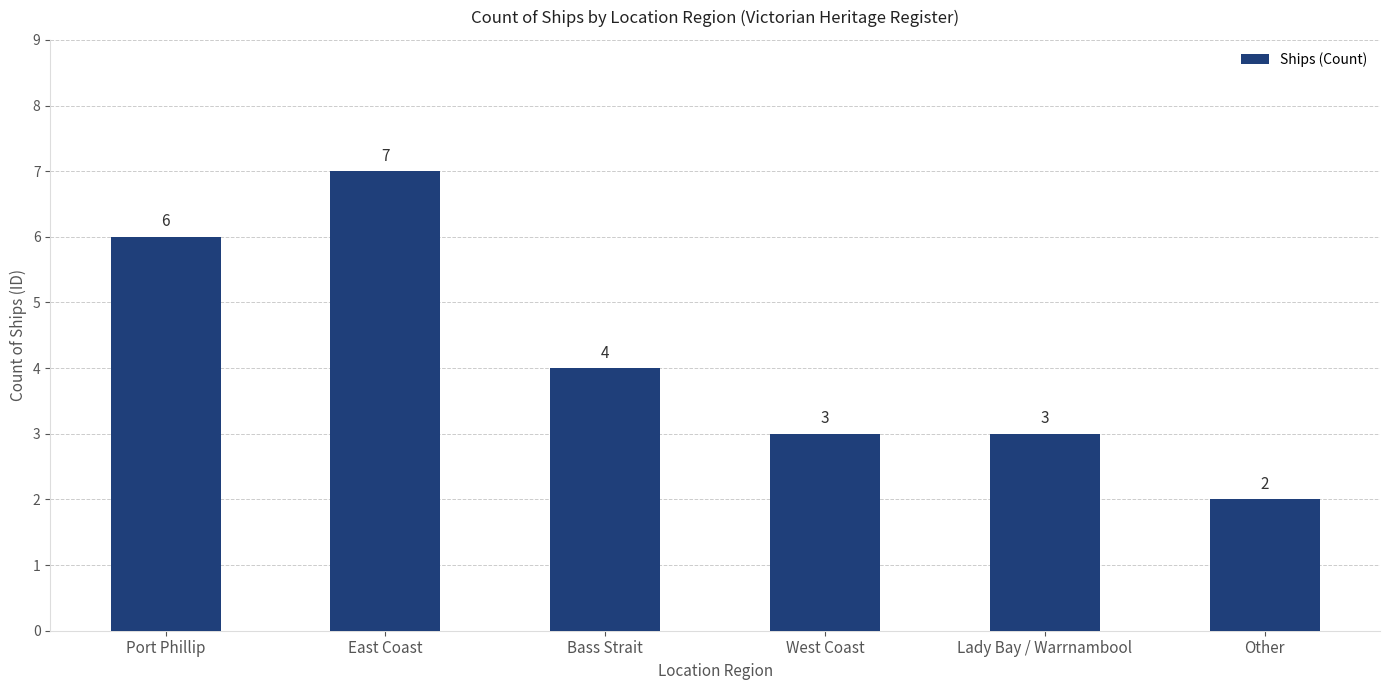

Where is the data nearest to the value 4?

Bass Strait